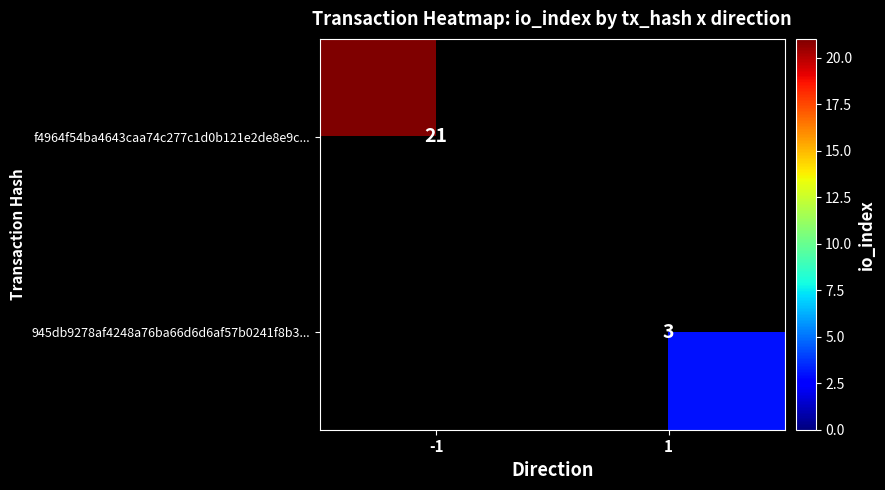

Is the value of 945db9278af4248a76ba66d6d6af57b0241f8b3... at 1 greater than the value of f4964f54ba4643caa74c277c1d0b121e2de8e9c... at -1?

No